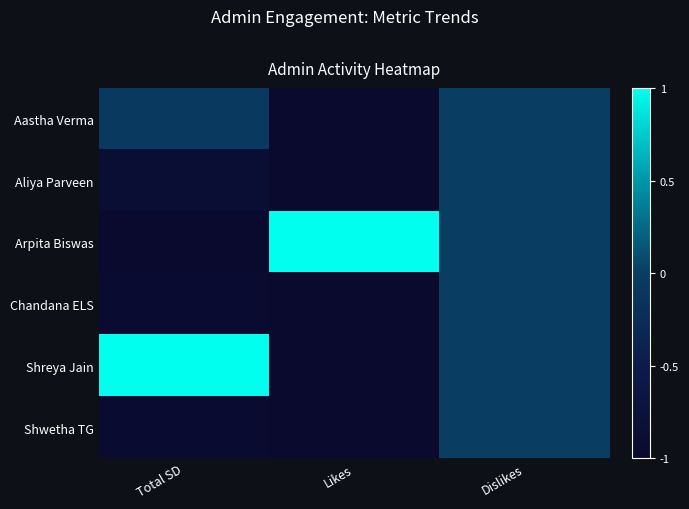

How many distinct data groups are displayed?

6